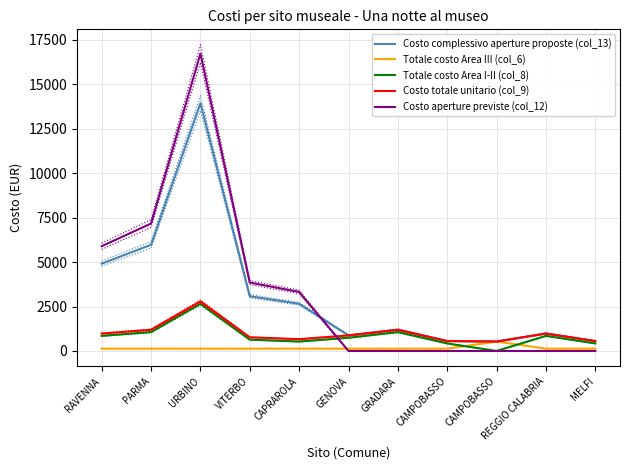

What is the label of the 5th point from the left?

CAPRAROLA